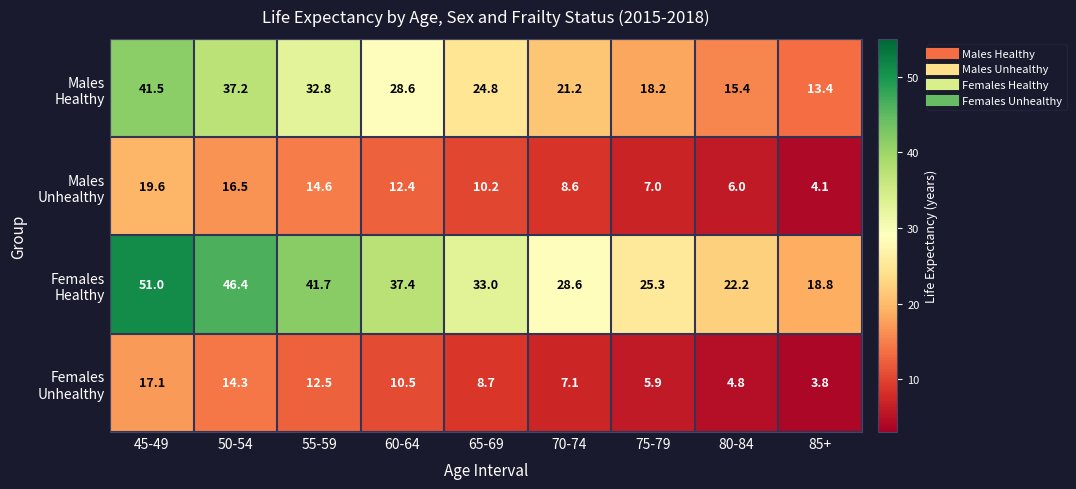

Which label corresponds to the largest value in the chart?

45-49